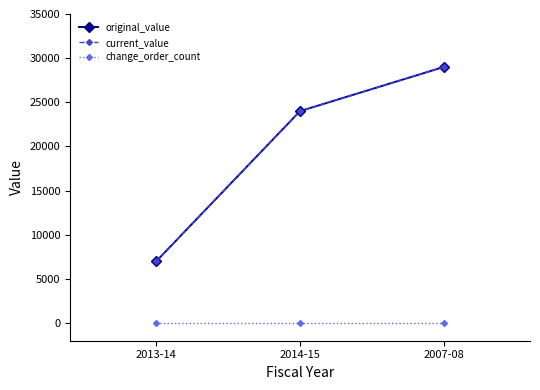

Reading left to right, transcribe all the data shown in this chart.

original_value: 7000	24000	29000
current_value: 7000	24000	29000
change_order_count: 0	0	0